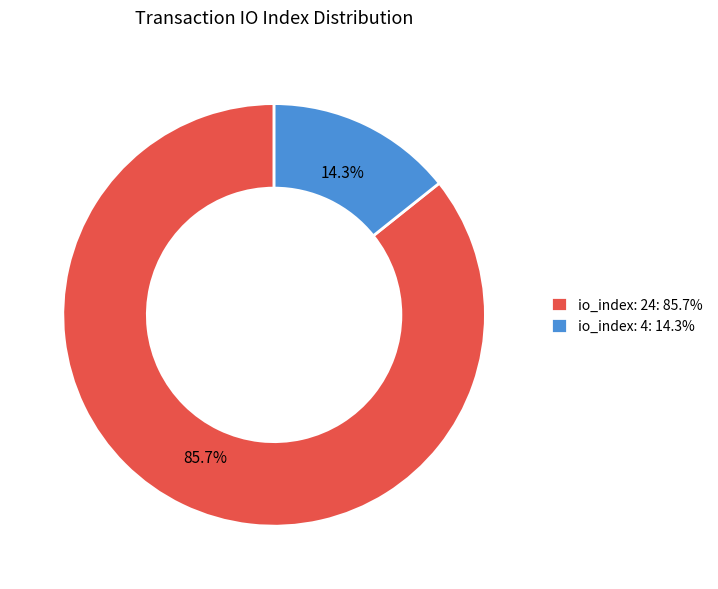

Combined, what portion of the pie is io_index: 24 and io_index: 4?

100.0%